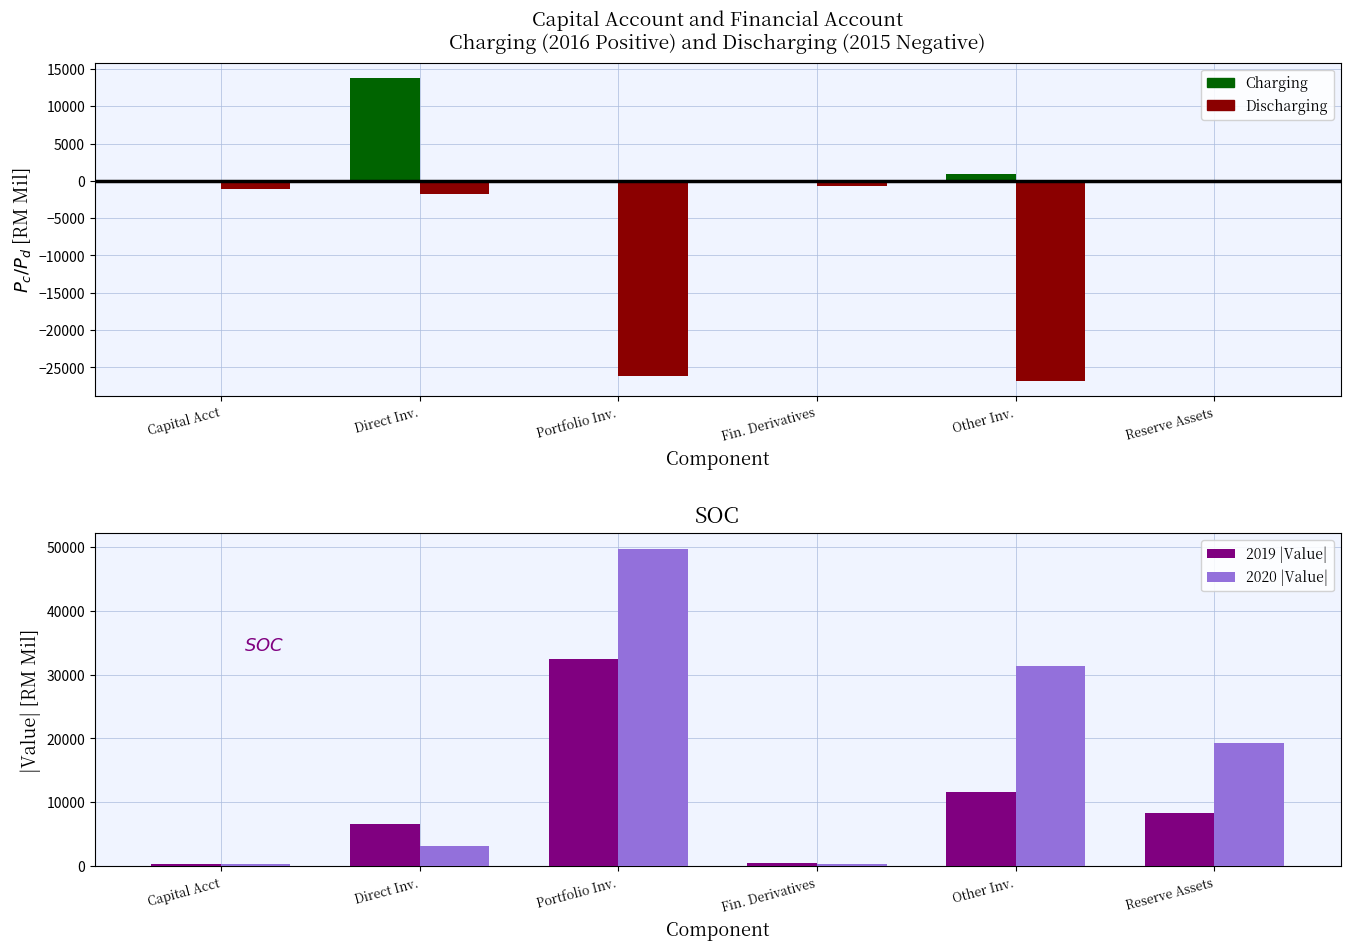

Which has a higher value, Fin. Derivatives or Other Inv.?

Other Inv.